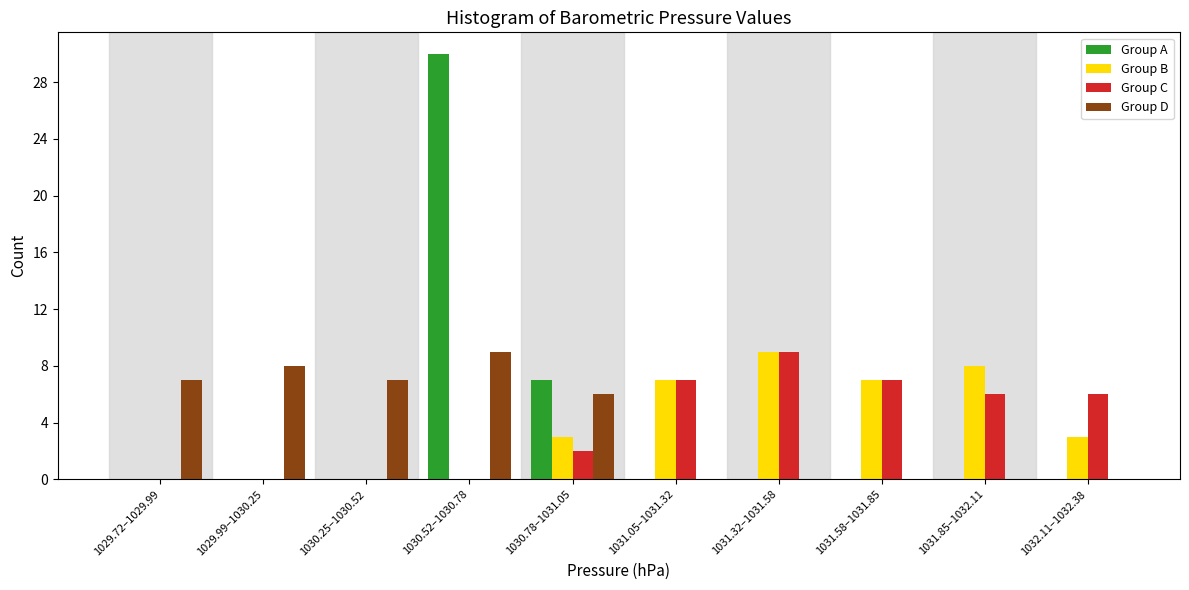

What is the greatest value displayed?

30